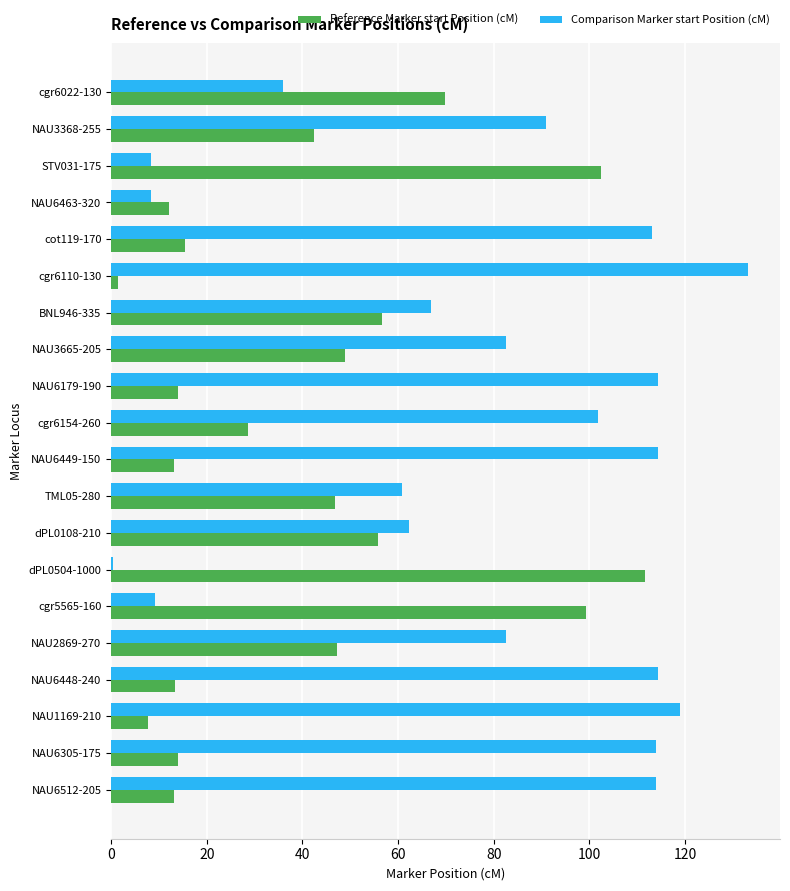

How many values in the Reference Marker start Position (cM) series exceed 42?

10